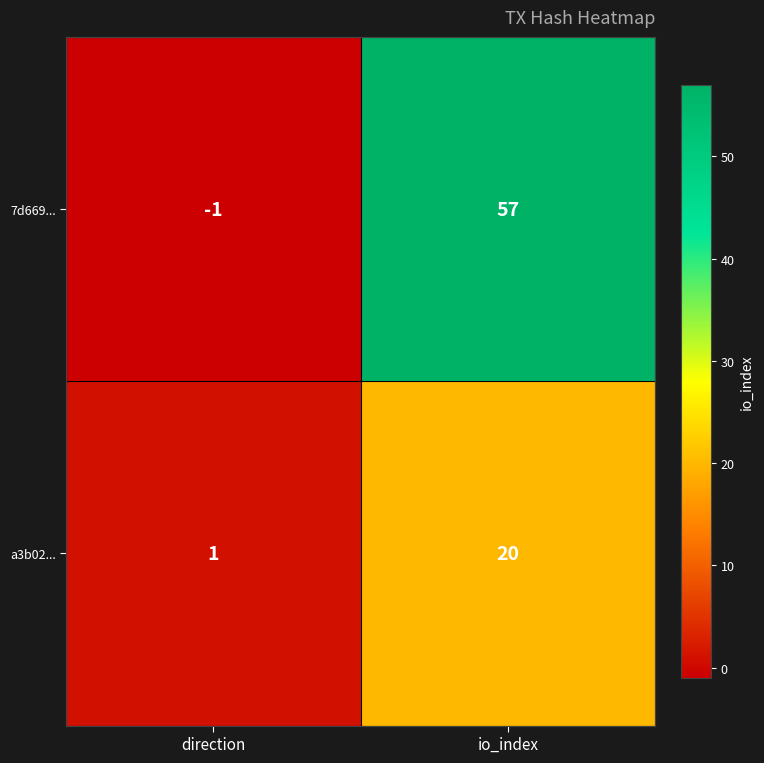

What is the maximum value for a3b02...?

20